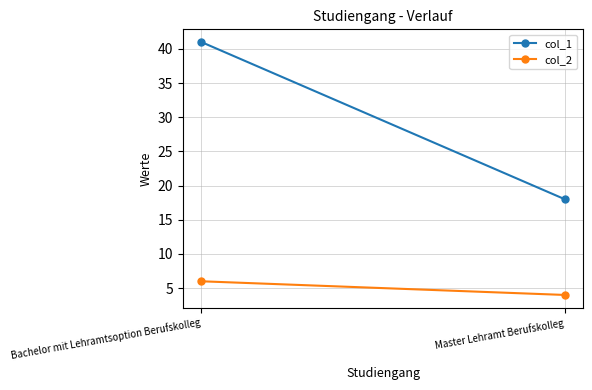

Which label corresponds to the smallest value in the chart?

Master Lehramt Berufskolleg